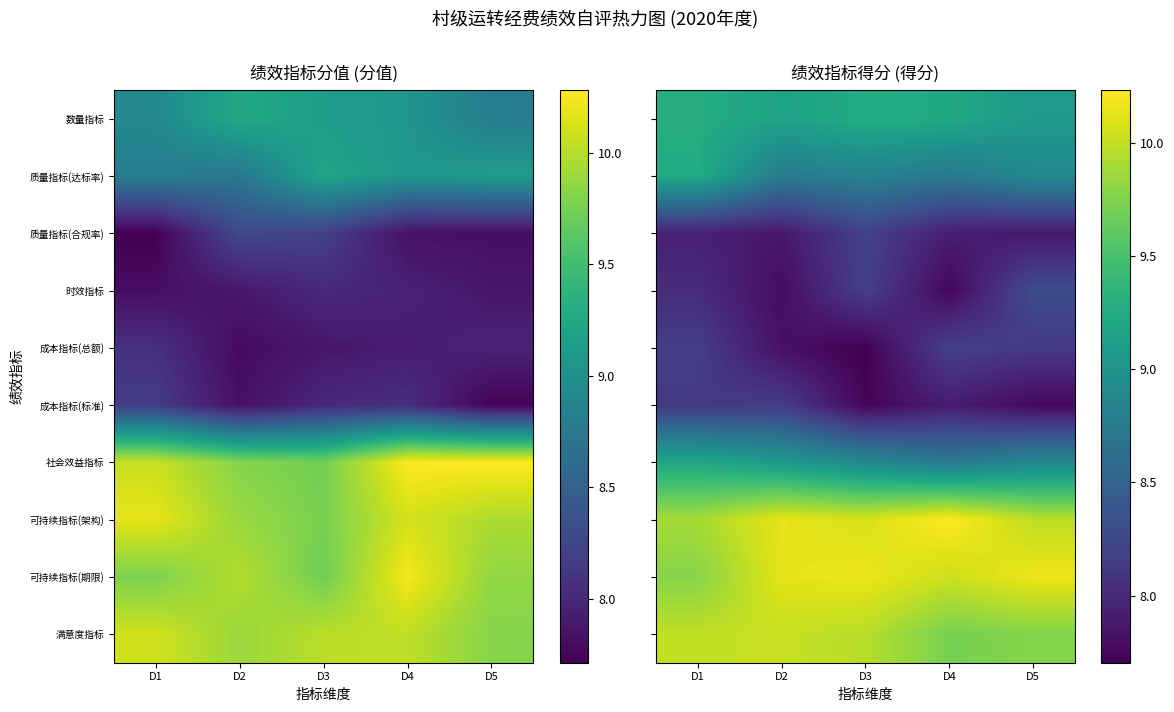

At how many categories does at least one series exceed 8?

5